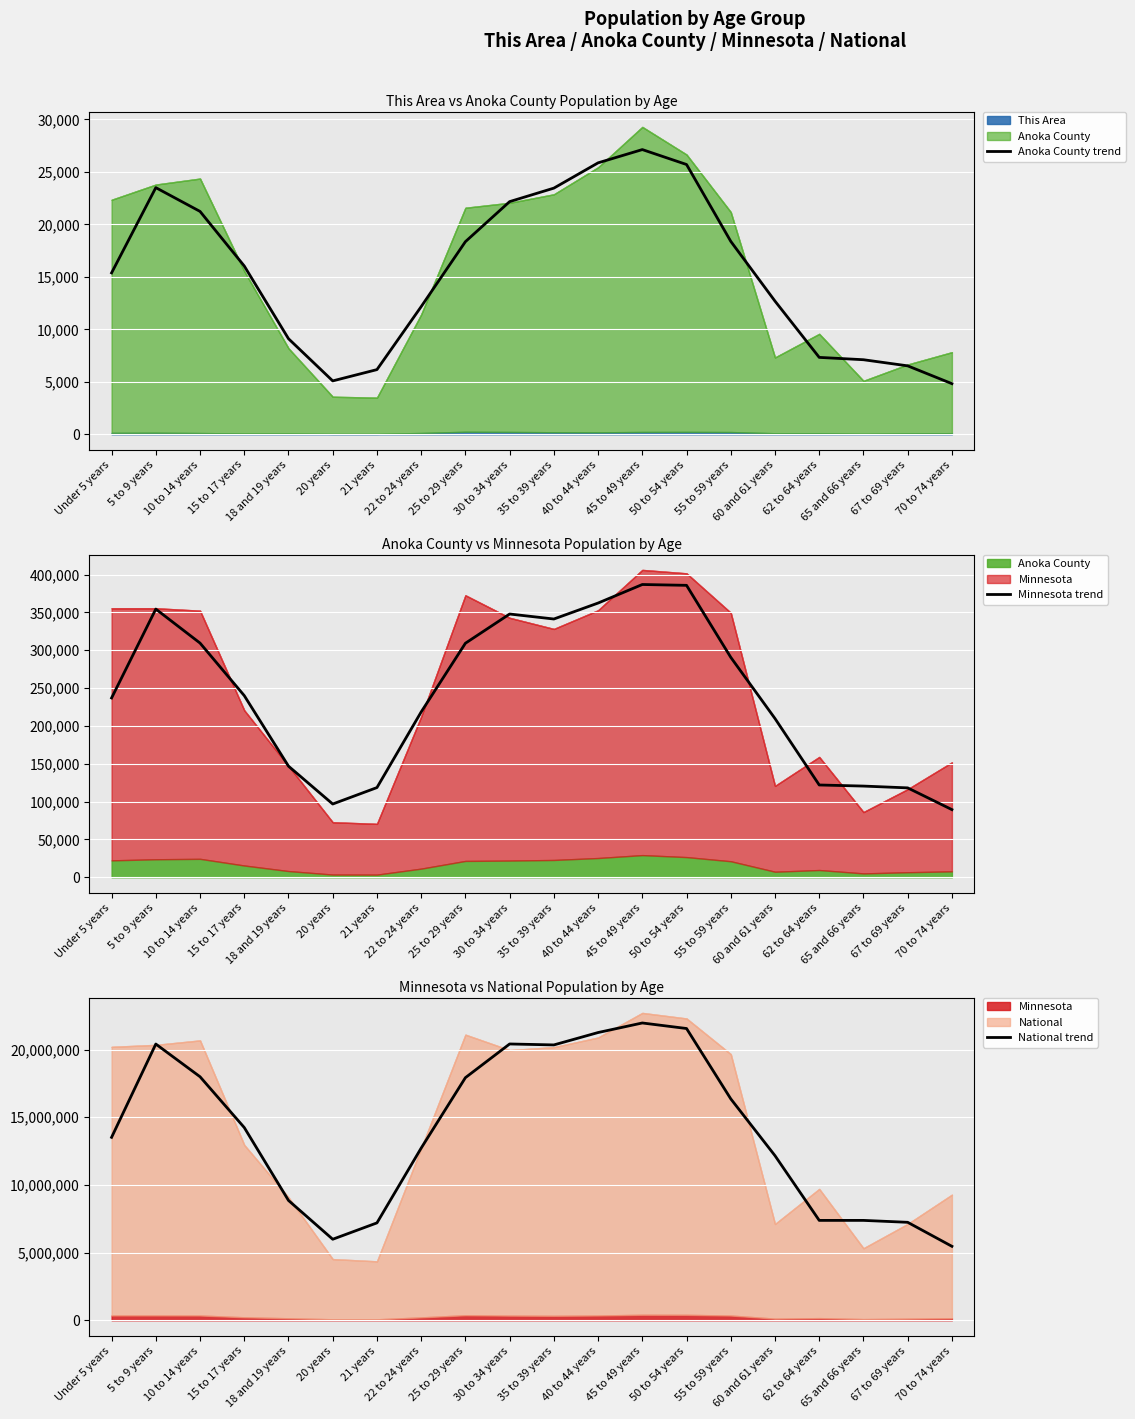

How many data points in Minnesota trend are above 240057?

9